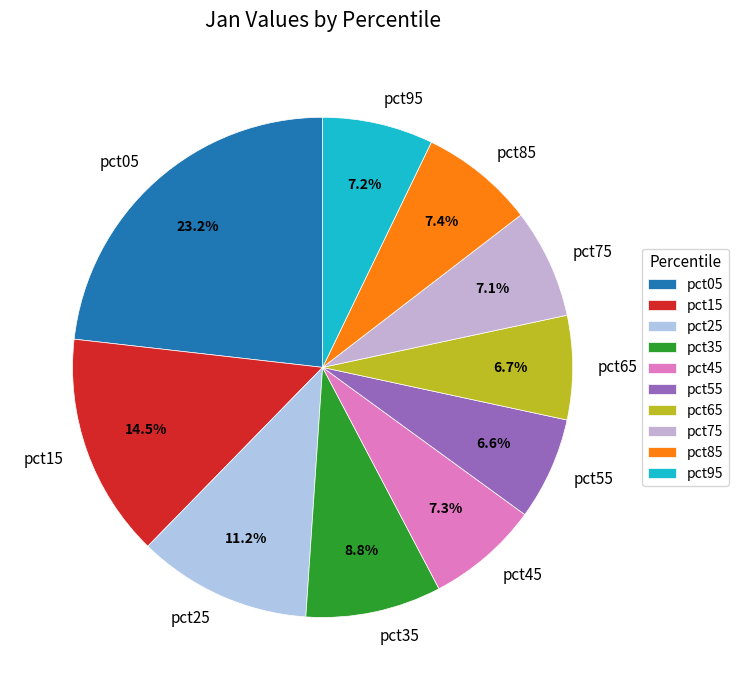

Which category has the biggest portion of the pie?

pct05